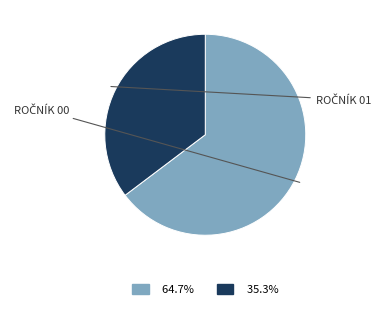

Is there any slice that represents more than half of the pie?

Yes